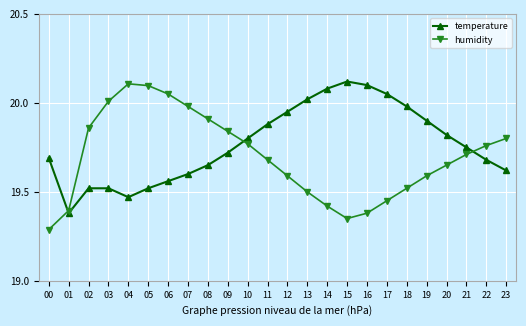

At which category does the chart reach its minimum across all series?

00